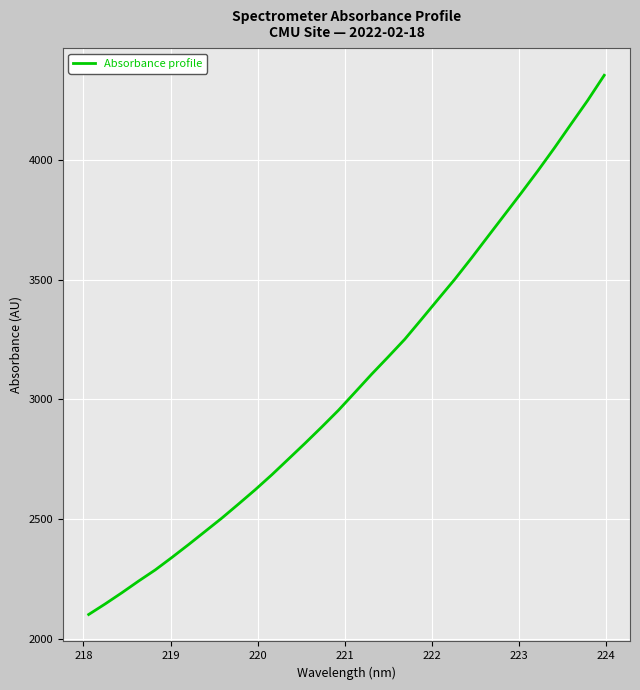

What is the average value?

3075.4